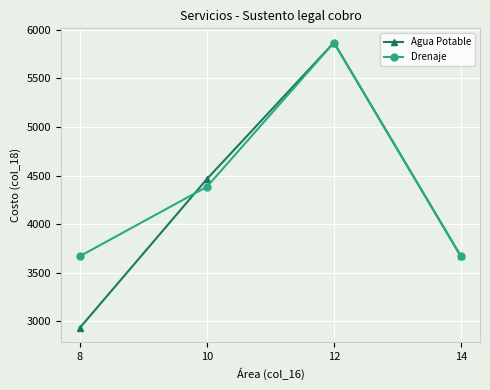

What are all the series names shown in the legend?

Agua Potable, Drenaje